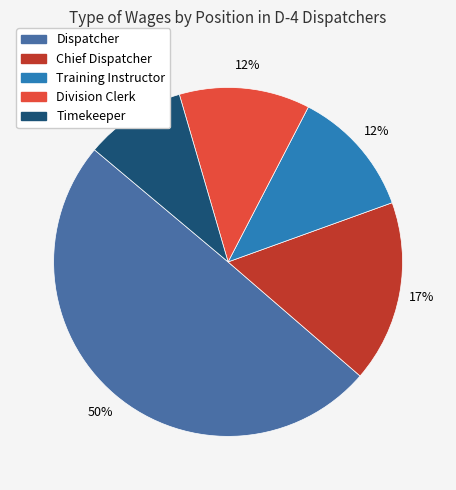

Which category has the smallest portion of the pie?

Timekeeper